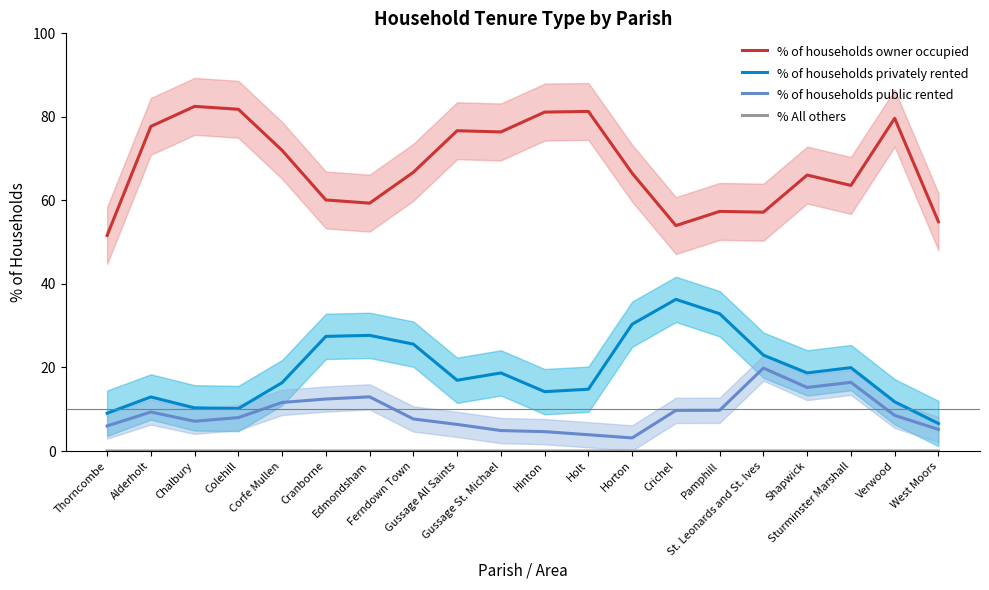

Which series has the widest spread of values?

% of households owner occupied